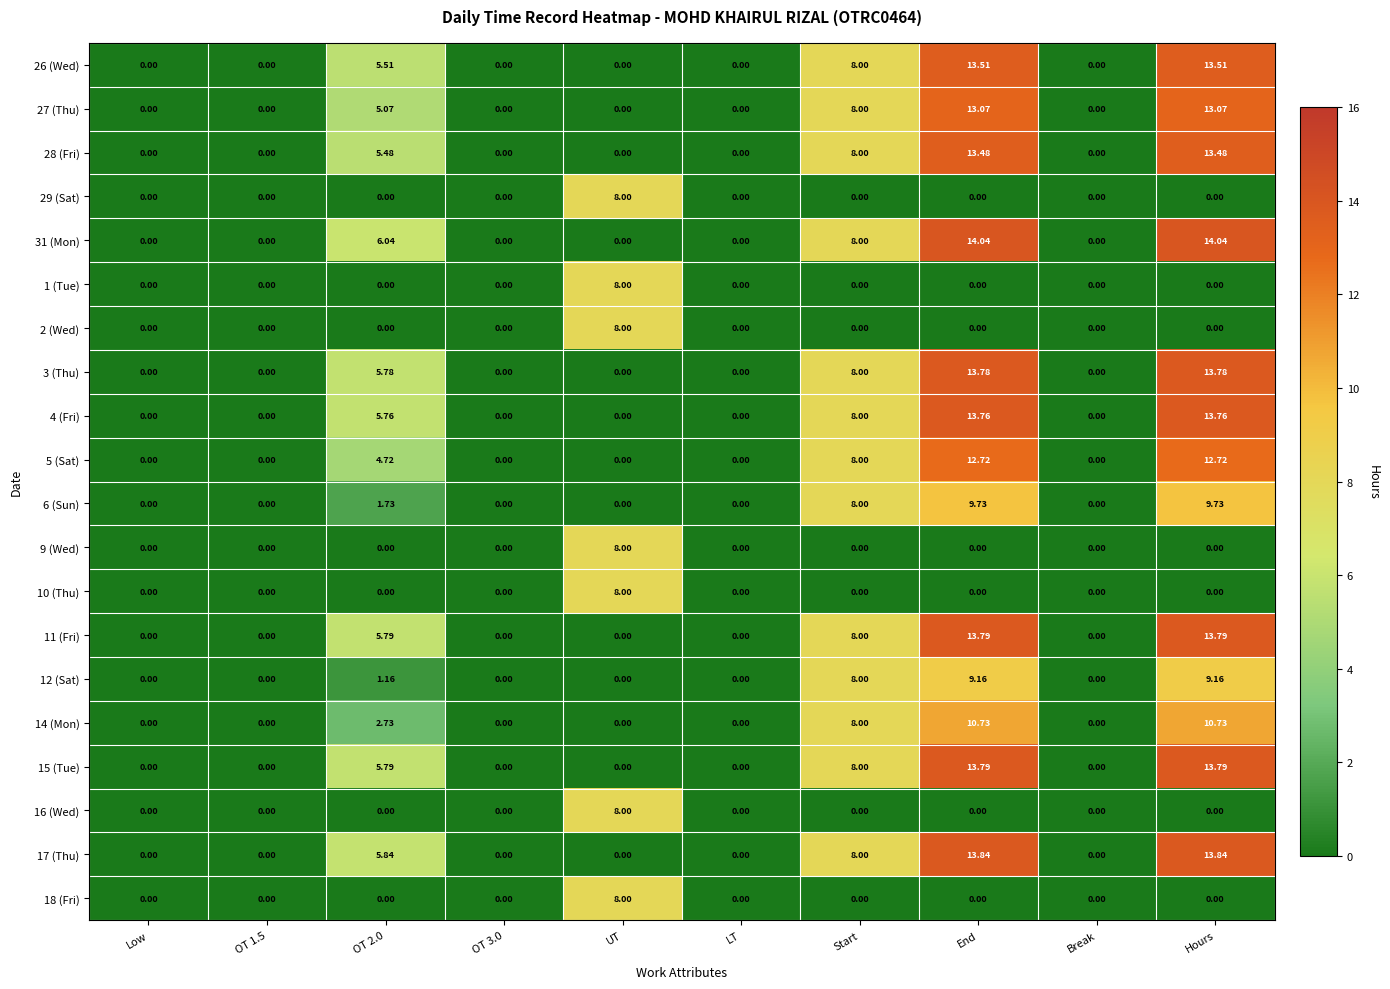

Is the value of 17 (Thu) at OT 3.0 greater than the value of 28 (Fri) at End?

No